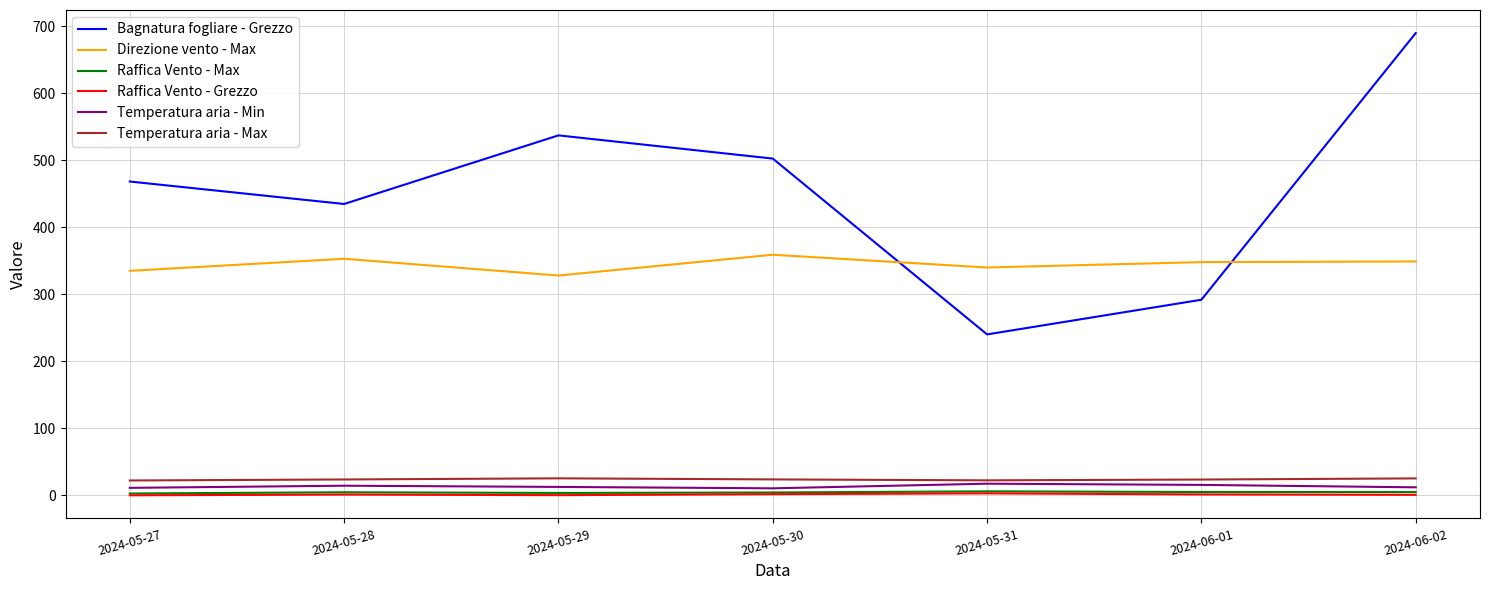

What position from the right is 2024-05-30?

4